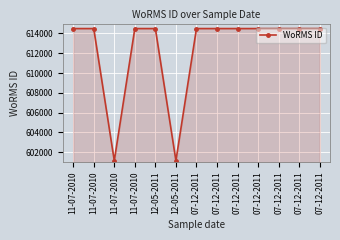

The value at 07-12-2011 is 614495. True or false?

True